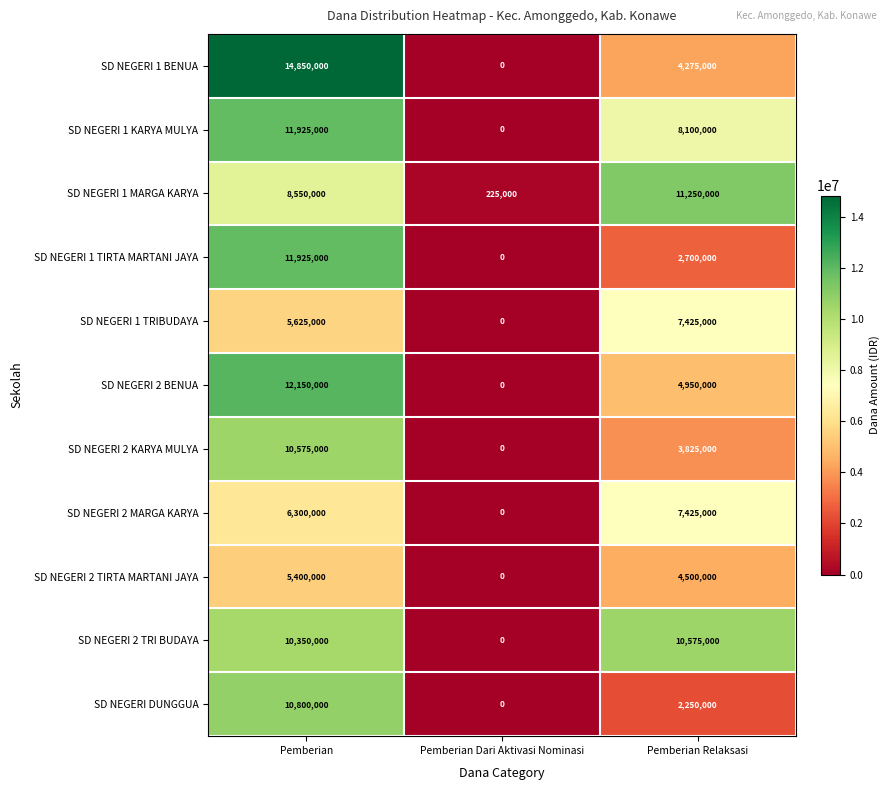

The value of SD NEGERI 1 TIRTA MARTANI JAYA at Pemberian Dari Aktivasi Nominasi is 8346161. True or false?

False